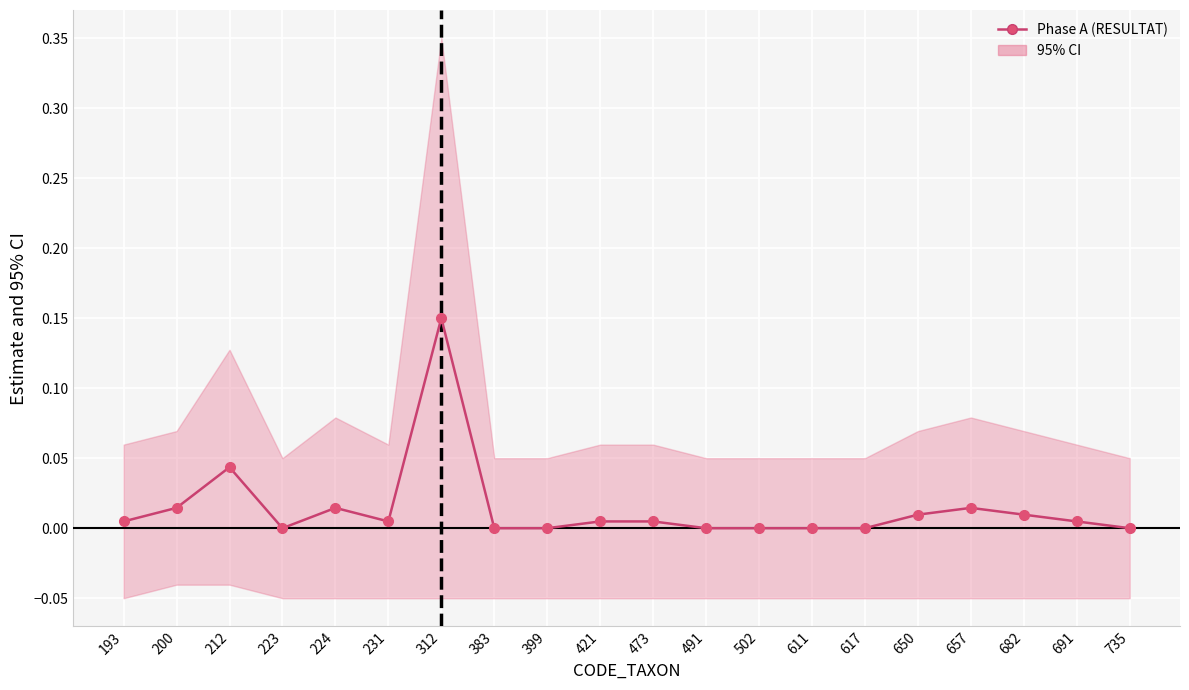

Reading left to right, extract all data points from this chart.

0.0	0.0	0.0	0.0	0.0	0.0	0.1	0.0	0.0	0.0	0.0	0.0	0.0	0.0	0.0	0.0	0.0	0.0	0.0	0.0